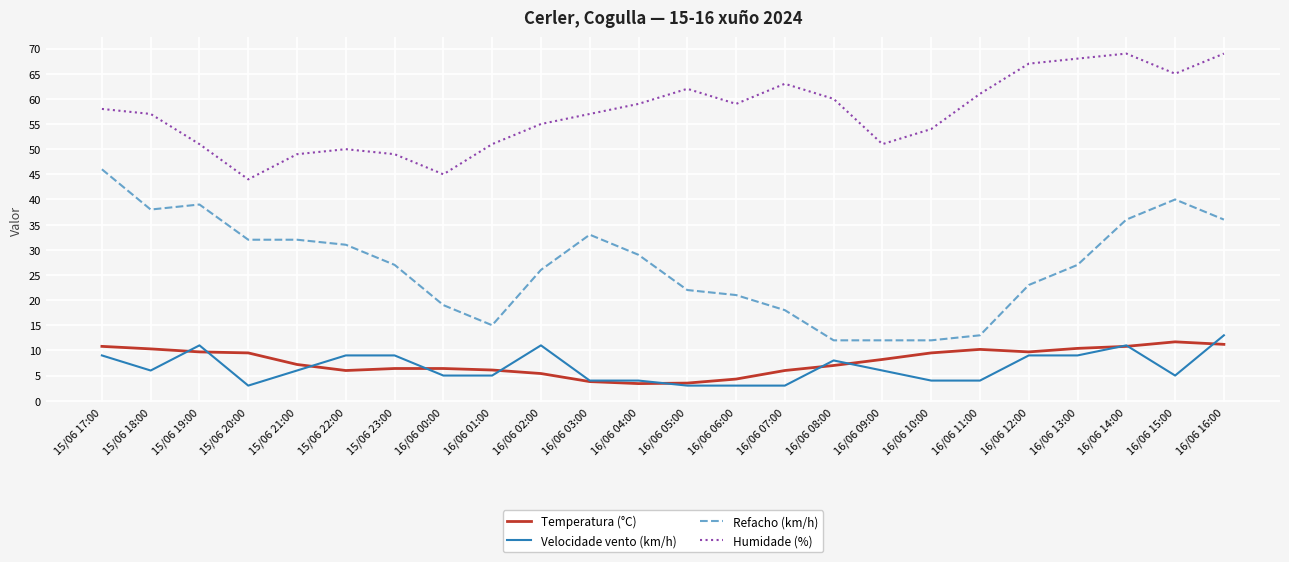

What is the difference between the Temperatura (°C) values at 16/06 00:00 and 16/06 12:00?

3.3